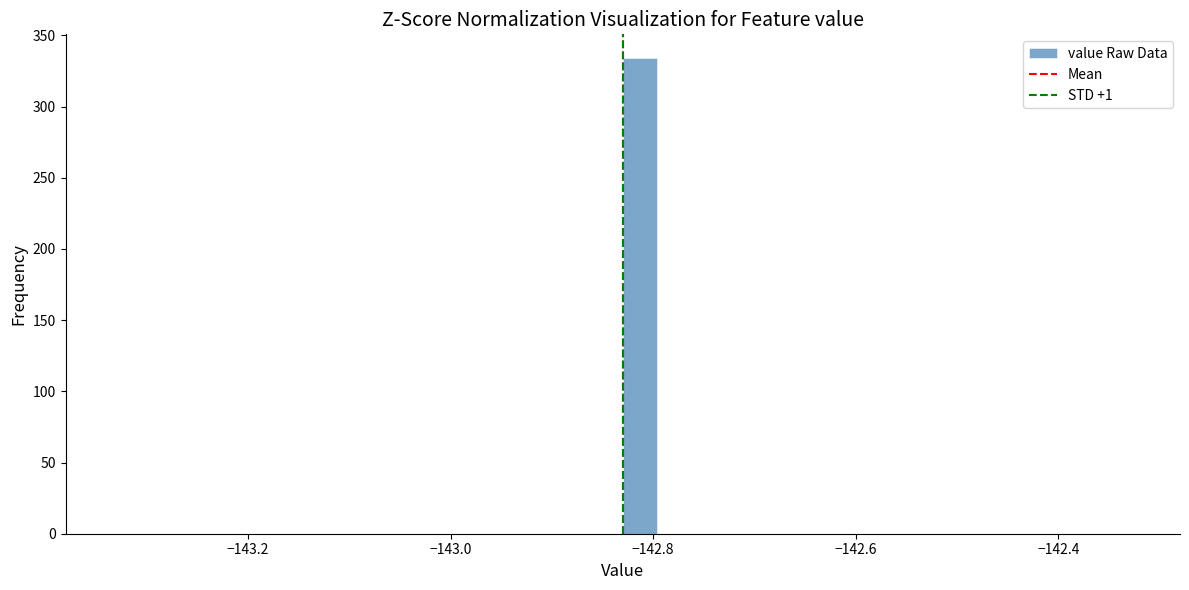

Read against the x-axis, roughly where is the centre of the tallest bar?

-142.82